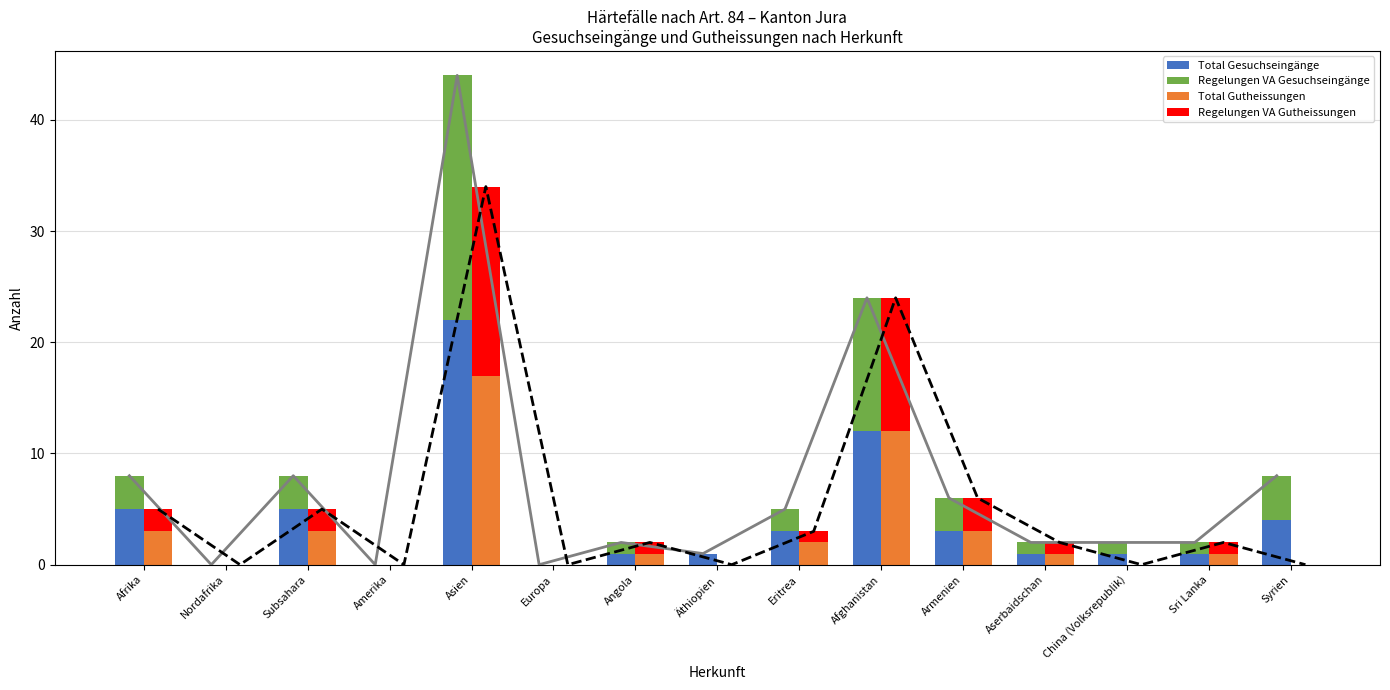

Is the value of Total Gesuchseingänge at Angola greater than the value of Regelungen VA Gutheissungen at Nordafrika?

Yes